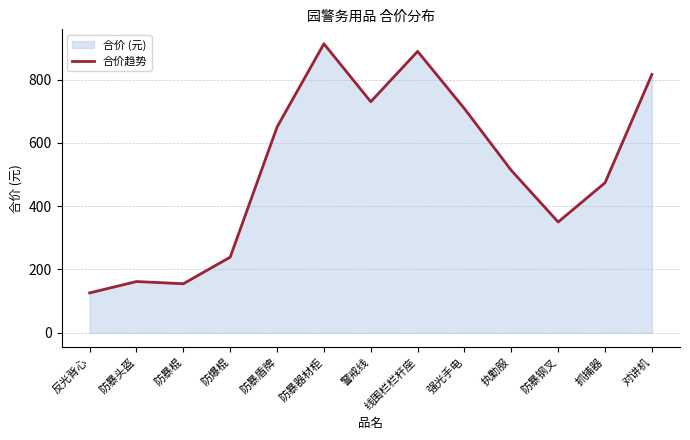

Does the chart have visible grid lines?

Yes